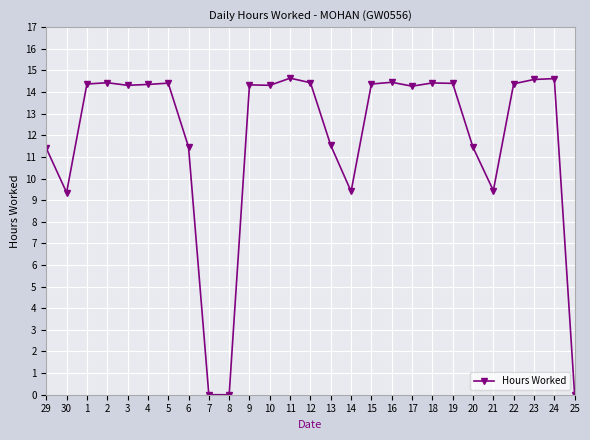

True or false: the data shows 6.1 at 9.

False